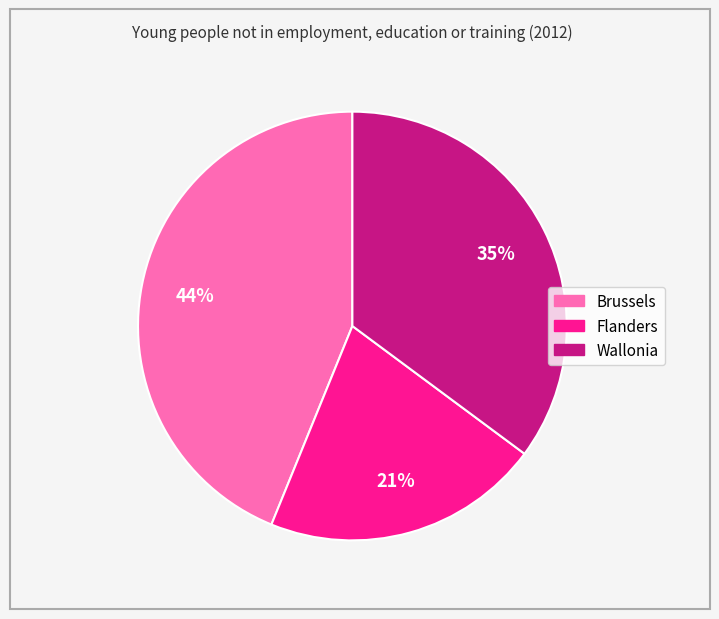

To the nearest percent, what is the difference between the Flanders and Brussels slice percentages?

23%